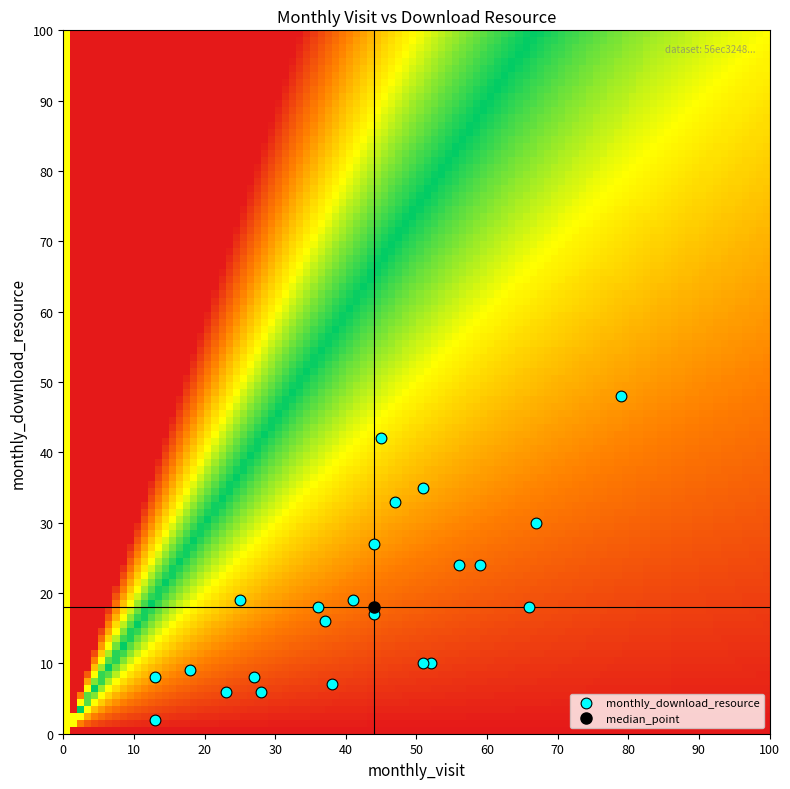

What is the range of Y values (max minus min)?

46